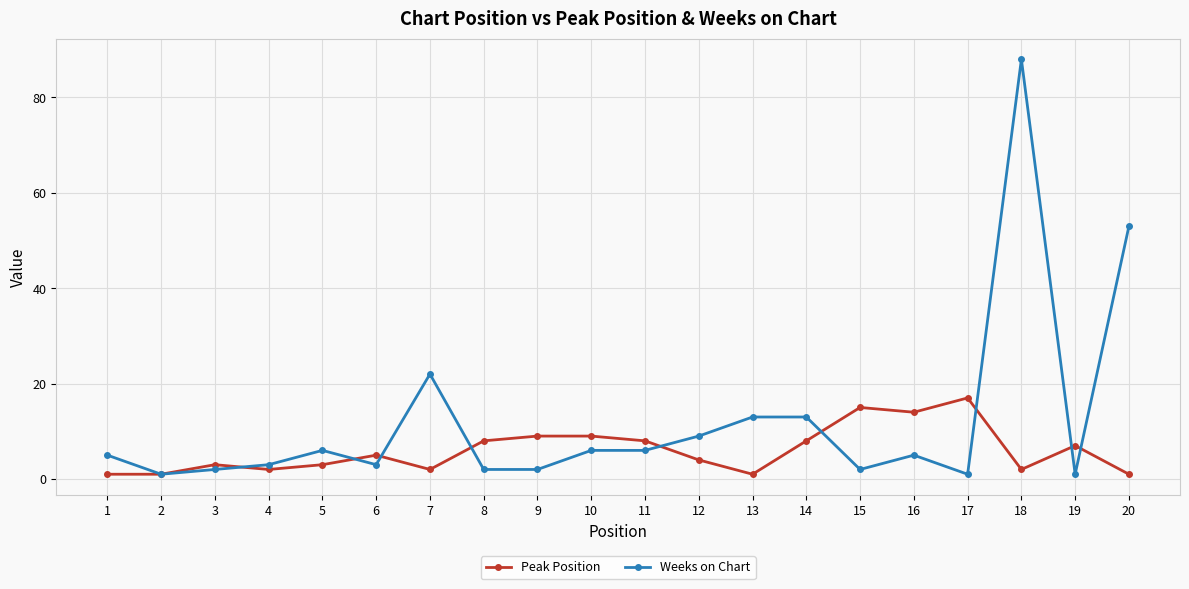

What is the difference between the second highest and minimum values in the Weeks on Chart series?

52